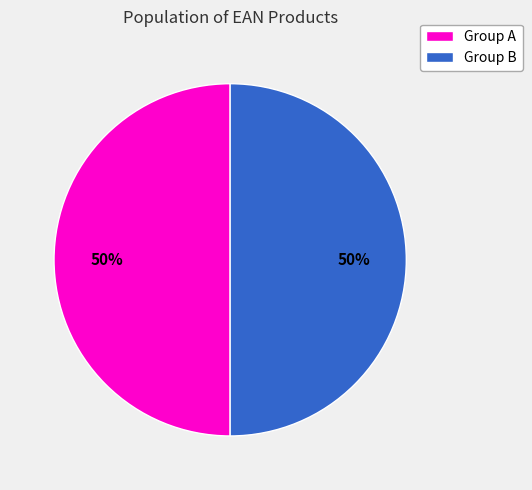

What percentage is the Group A slice, to the nearest percent?

50%